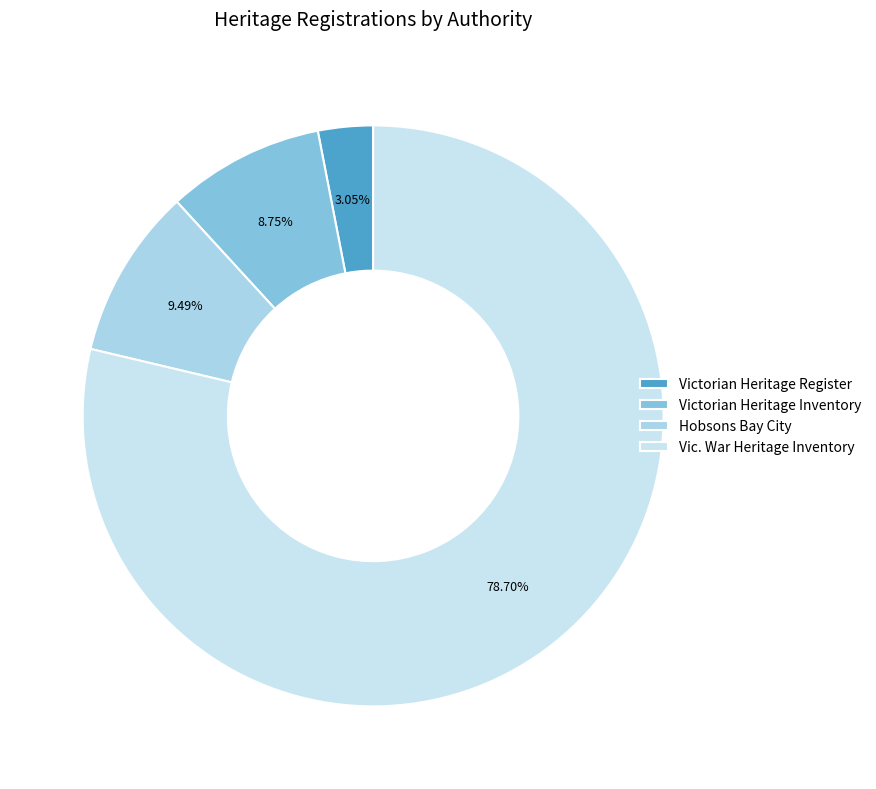

How much of the chart is everything except Victorian Heritage Inventory?

91.2%